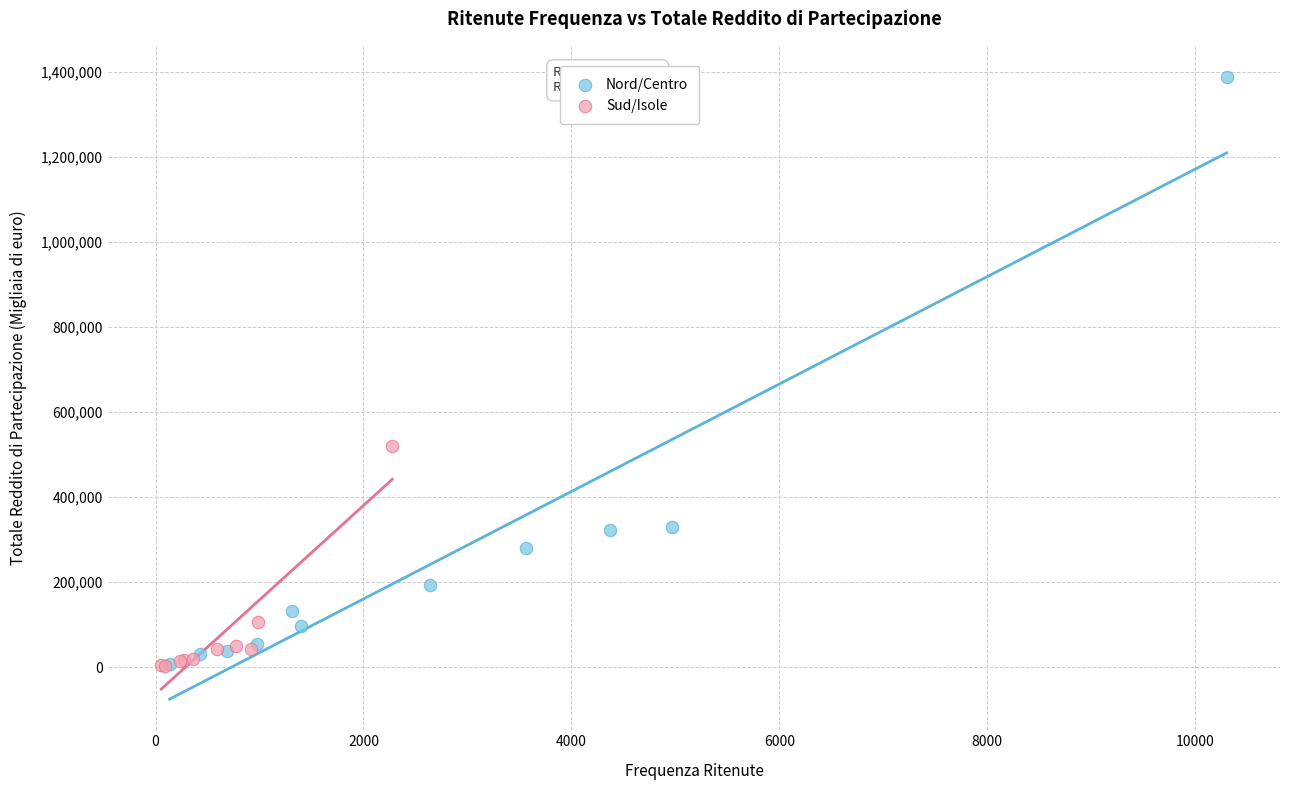

Which series contains the highest Y value?

Nord/Centro